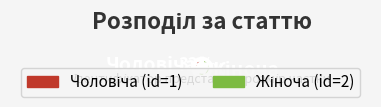

Does any single category account for the majority?

Yes